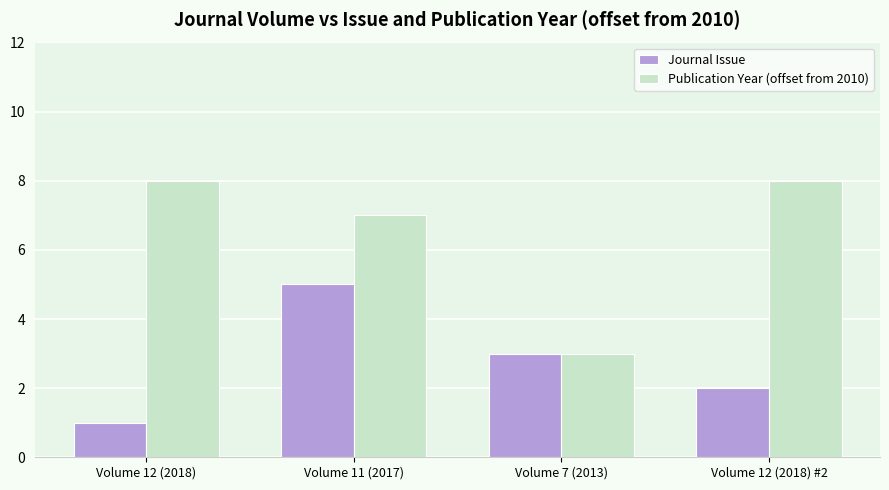

What is the sum of all Journal Issue values?

11